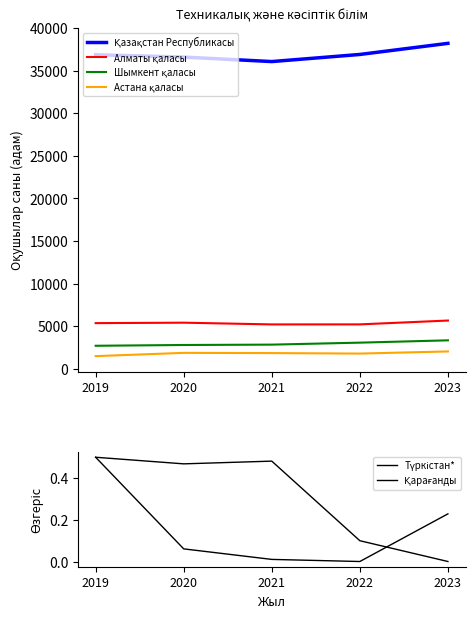

What is the value of the Қарағанды point at the 4th from the left?

0.1